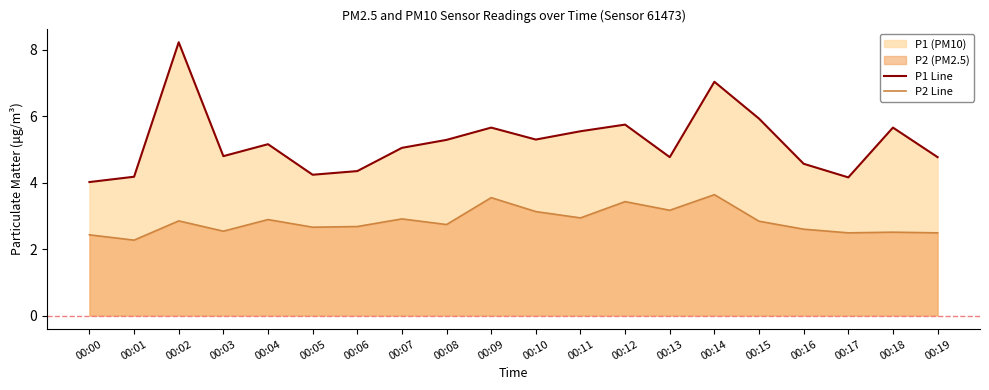

At how many categories does at least one series exceed 3?

20